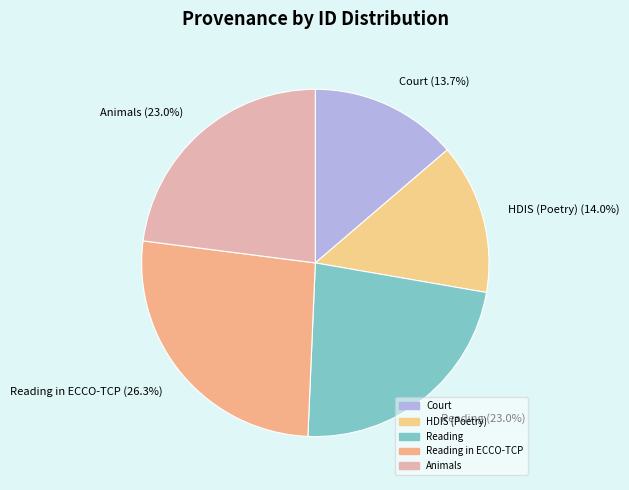

How many slices are in this pie chart?

5